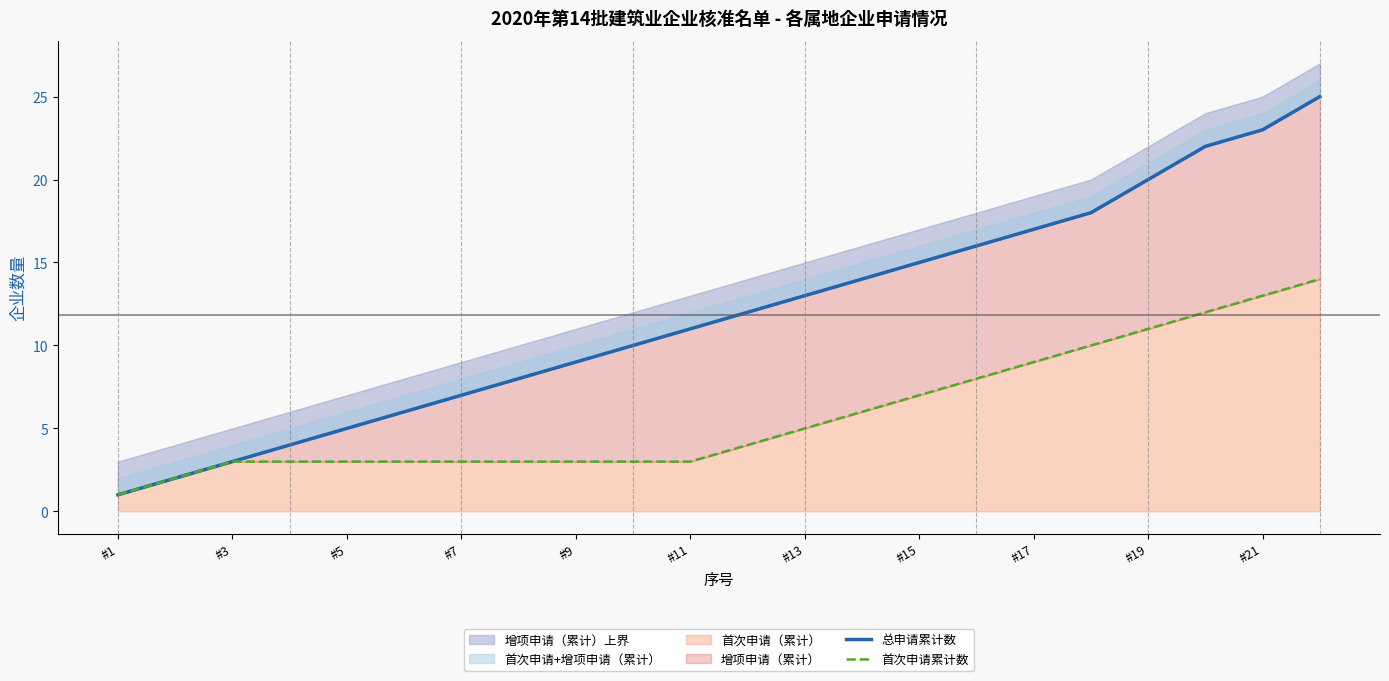

The 首次申请（累计） series shows 19 at #19. True or false?

False